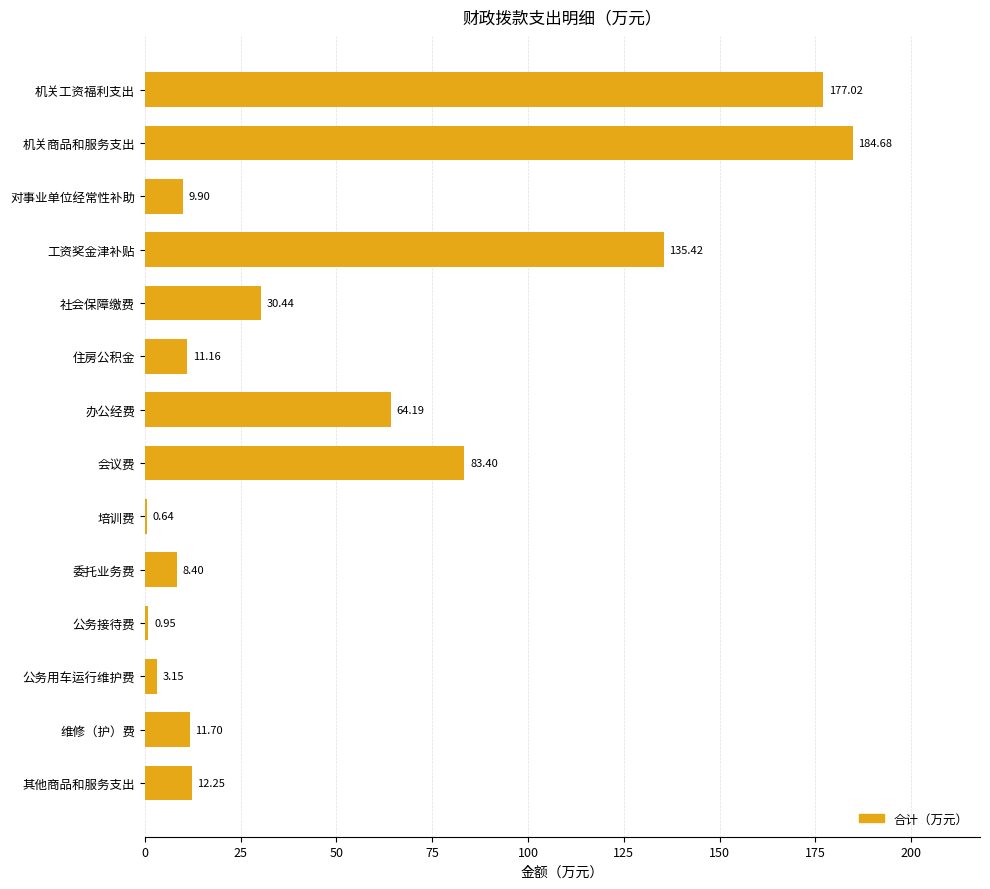

What is the maximum value shown in the chart?

184.7